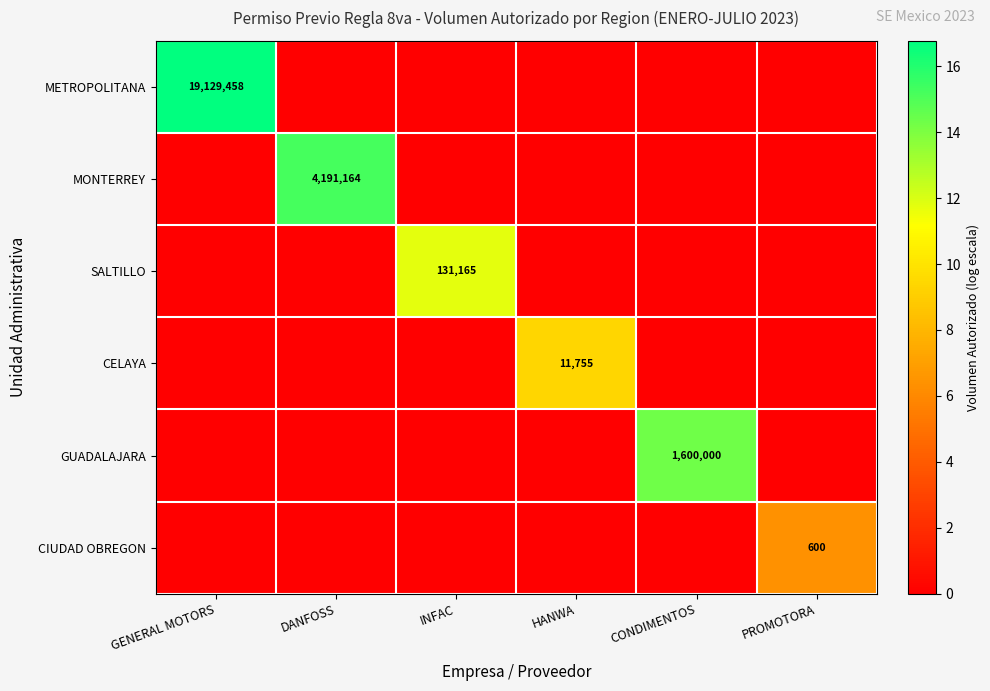

The CELAYA series shows 15824 at HANWA. True or false?

False